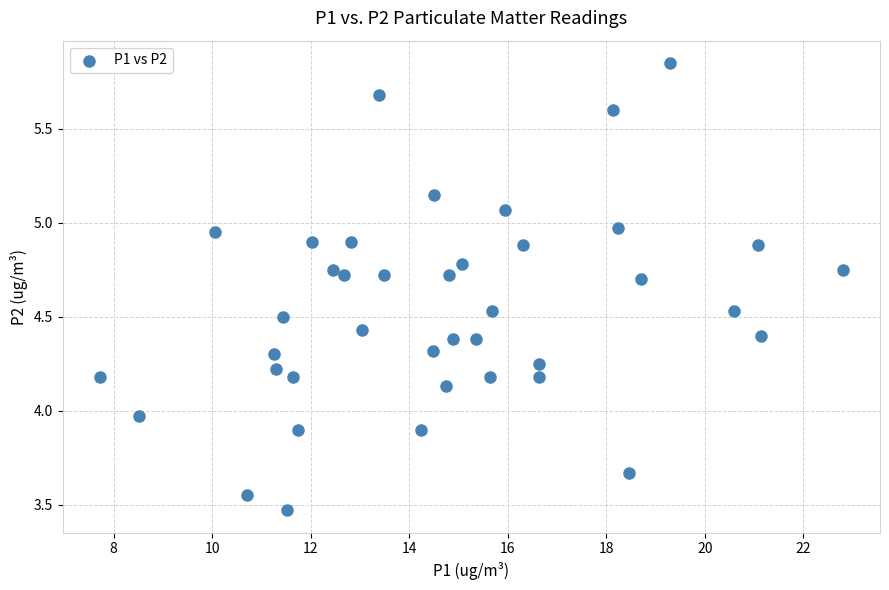

What is the range of Y values (max minus min)?

2.4